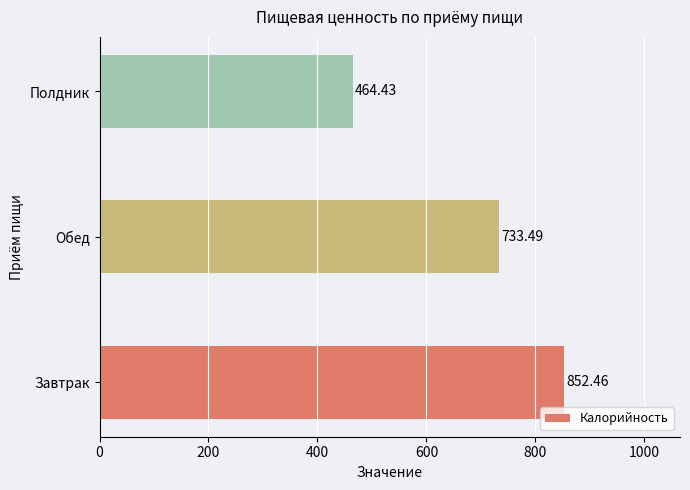

Count the number of categories in the chart.

3